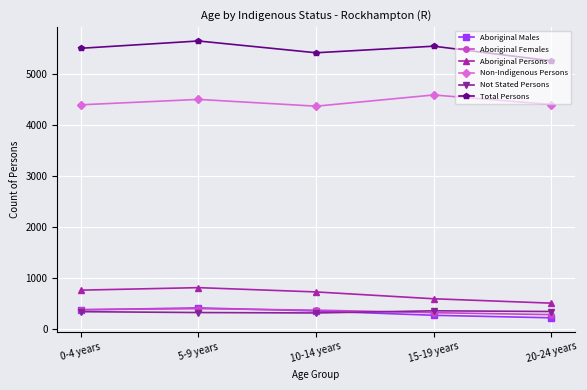

The value of Non-Indigenous Persons at 20-24 years is 4405. True or false?

True